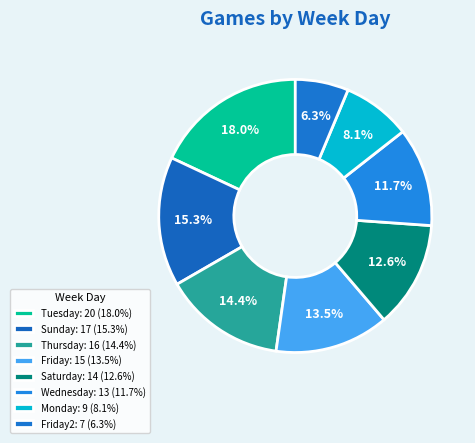

Count the number of slices in the pie.

8